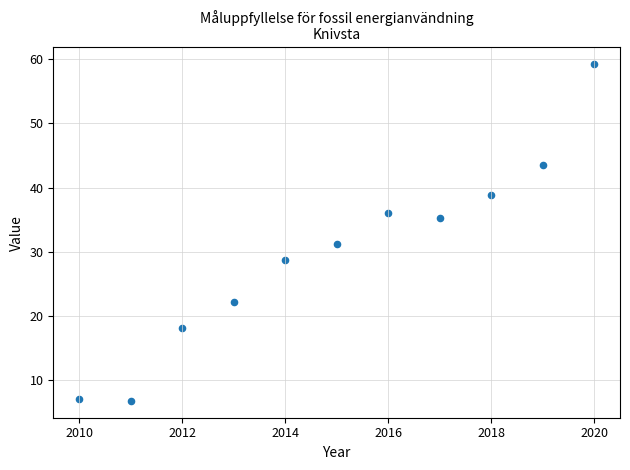

What Y value in the scatter plot is closest to 32?

31.2